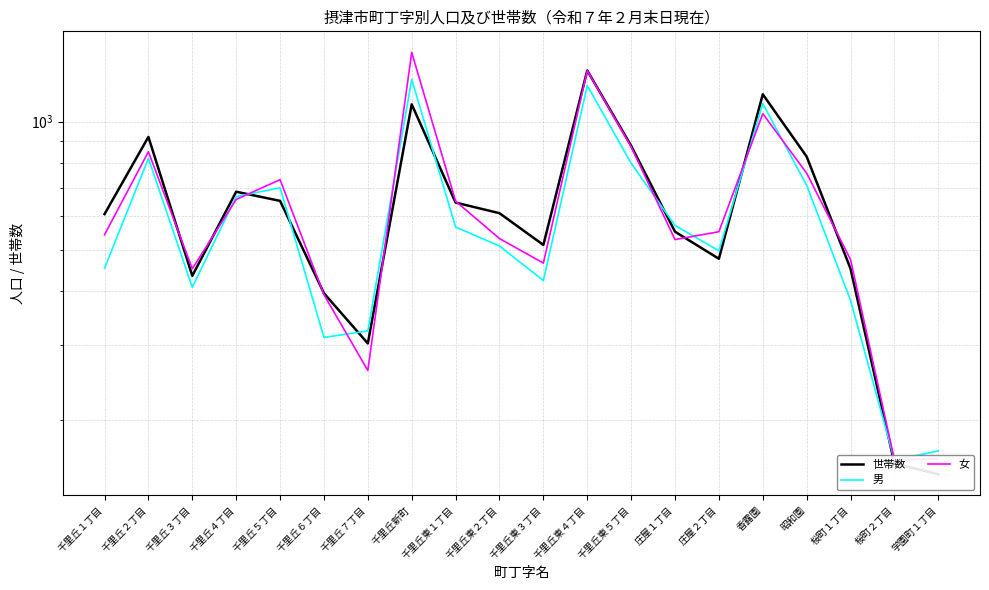

What are all the series names shown in the legend?

世帯数, 男, 女